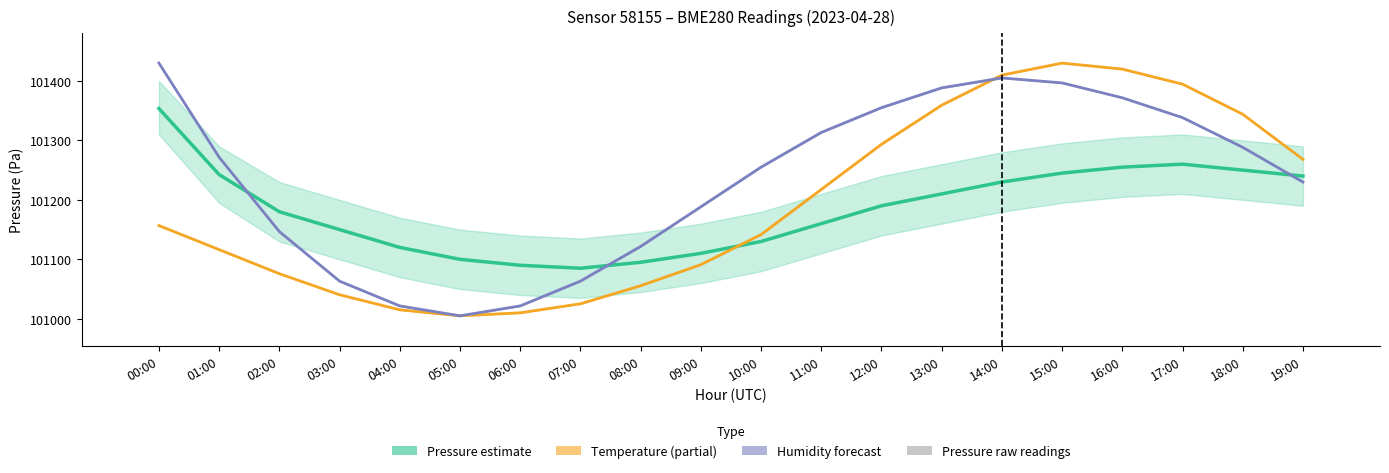

How many groups of bars are there?

20